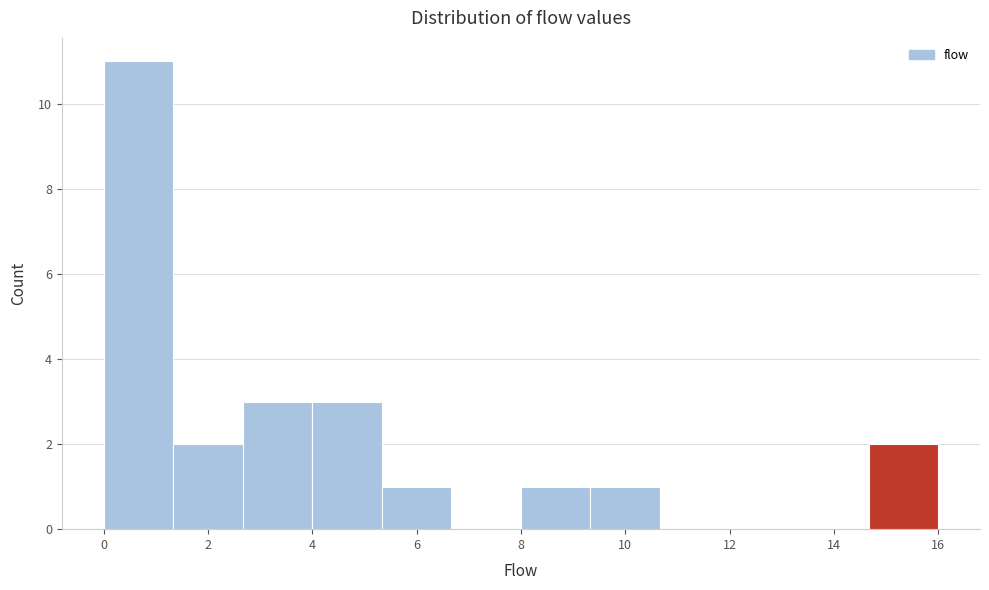

Which range on the x-axis has the tallest bar?

0.0 to 1.4